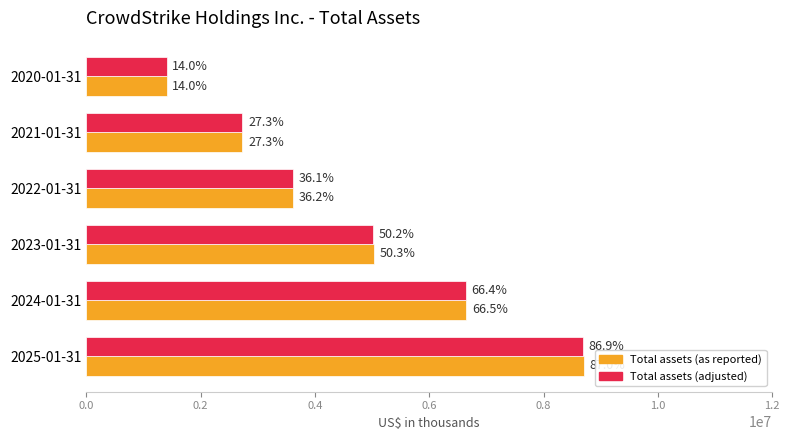

What are all the series names shown in the legend?

Total assets (as reported), Total assets (adjusted)